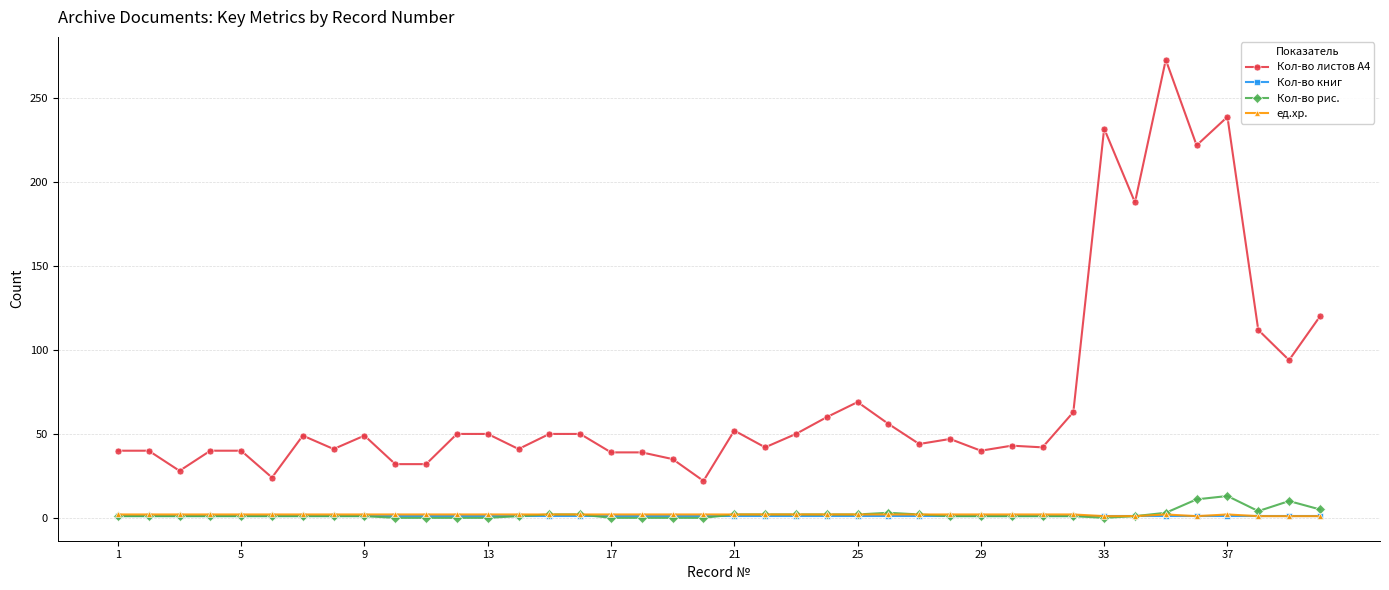

Which series has the widest spread of values?

Кол-во листов А4